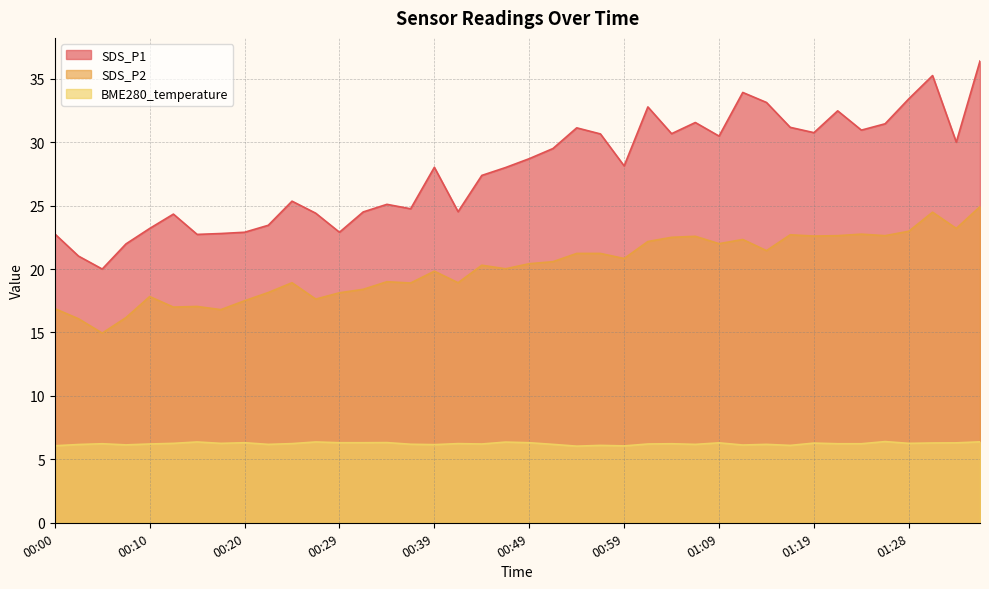

How many series are shown in this chart?

3